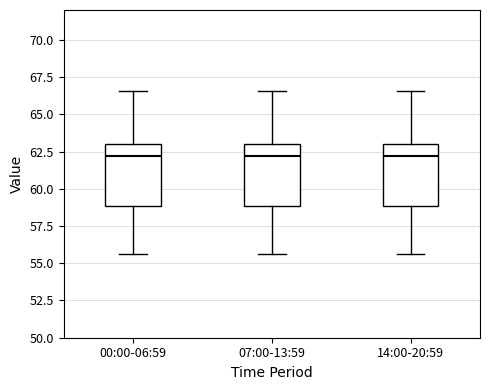

Reading left to right, read every box against the y-axis: the position of its median line, the range the box covers, and the ends of its whiskers. The values are not printed on the chart, so give them approximately, as read against the axis.

00:00-06:59: median 62.0, box 59.0 to 63.0, whiskers 55.5 to 66.5
07:00-13:59: median 62.0, box 59.0 to 63.0, whiskers 55.5 to 66.5
14:00-20:59: median 62.0, box 59.0 to 63.0, whiskers 55.5 to 66.5